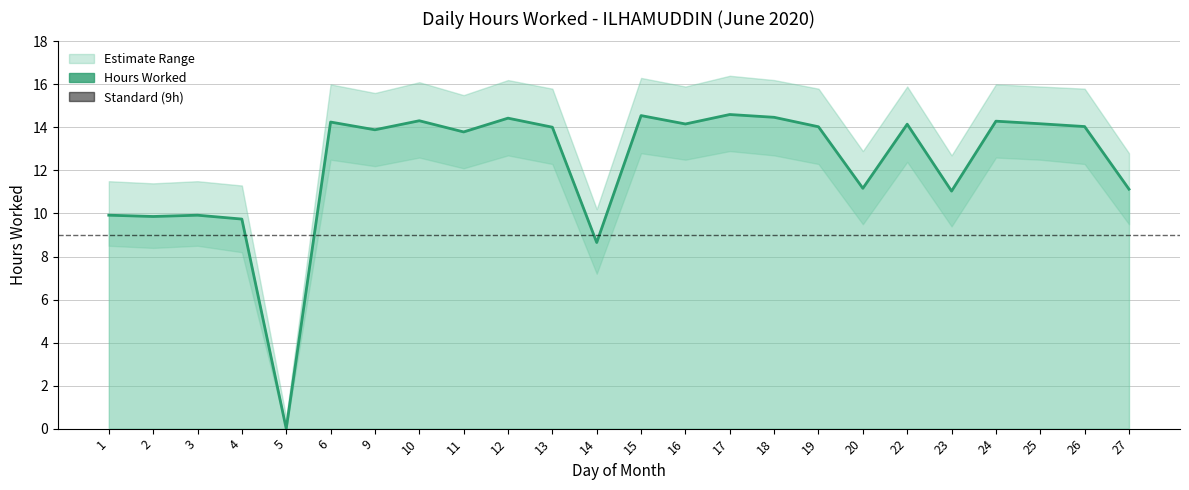

Is it true that Hours Worked equals 24.7 at 16?

False